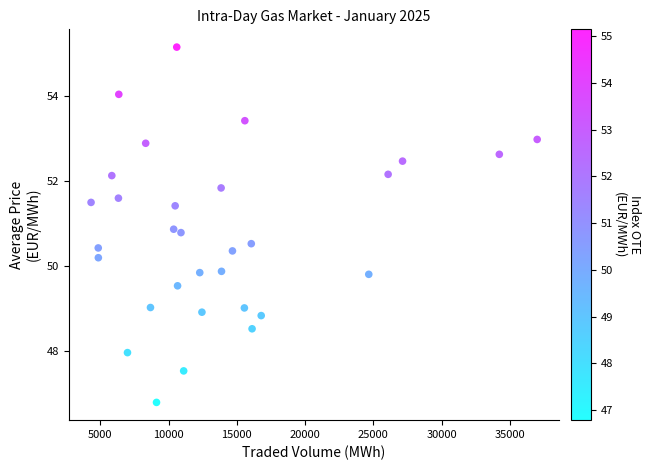

What is the range of X values (max minus min)?

32676.2